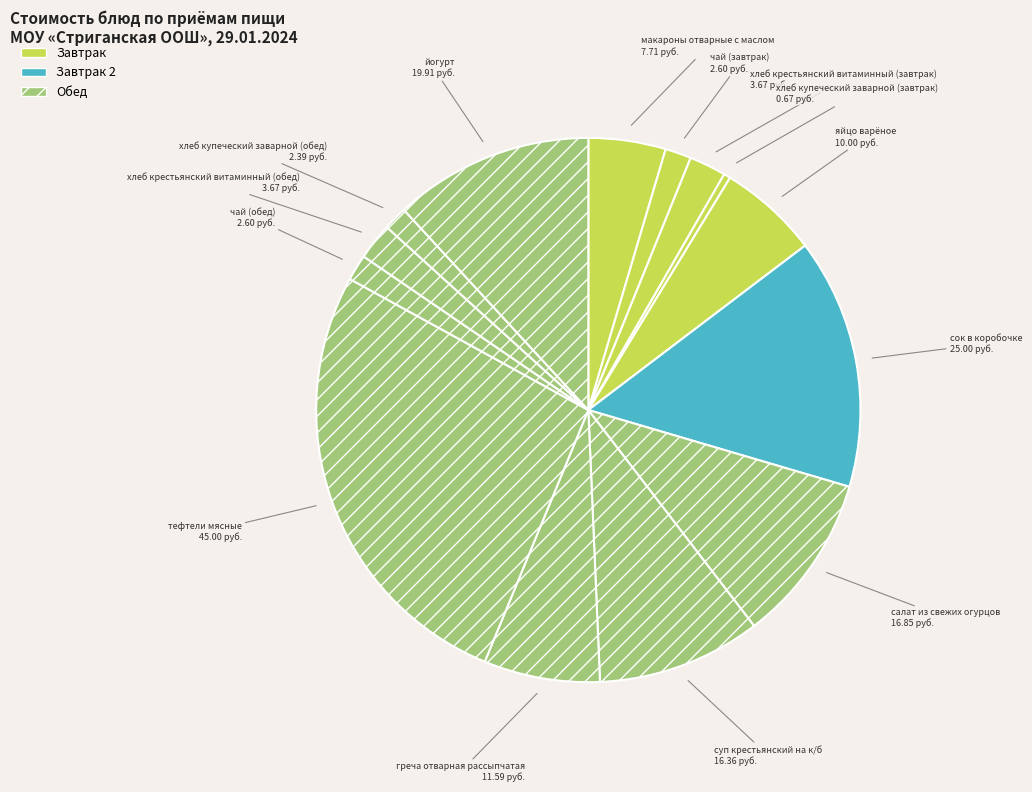

The чай (обед) slice represents 2% of the pie. True or false?

True